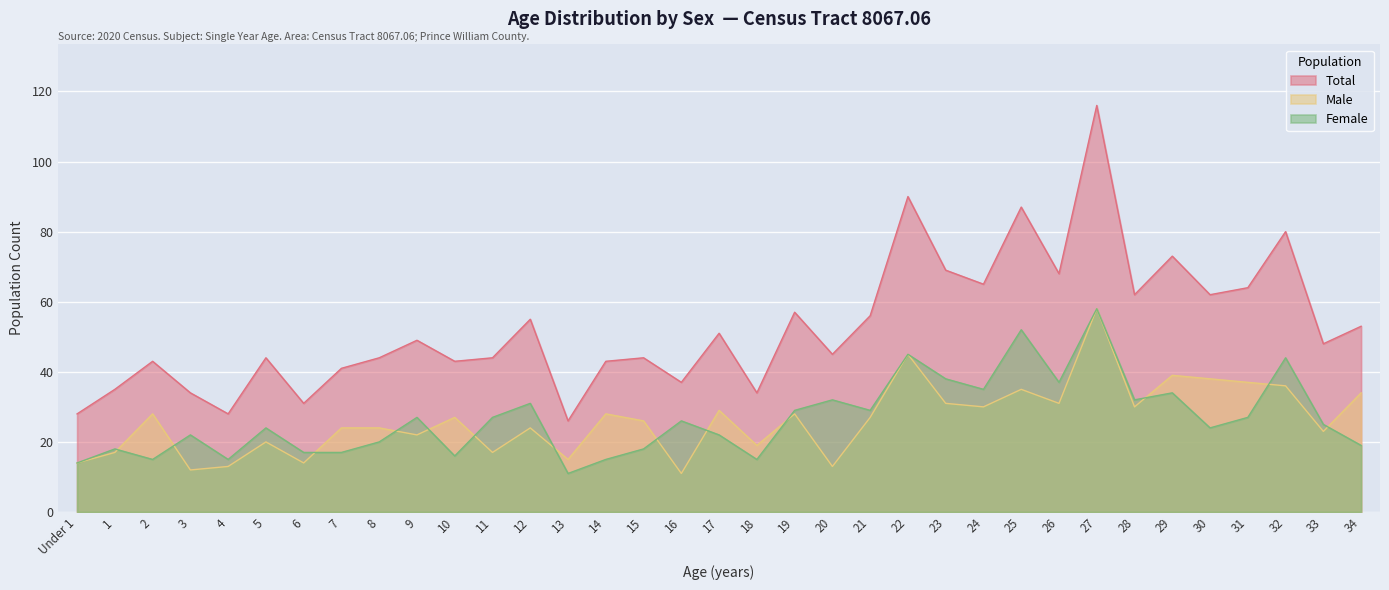

How many lines are shown in the chart?

3